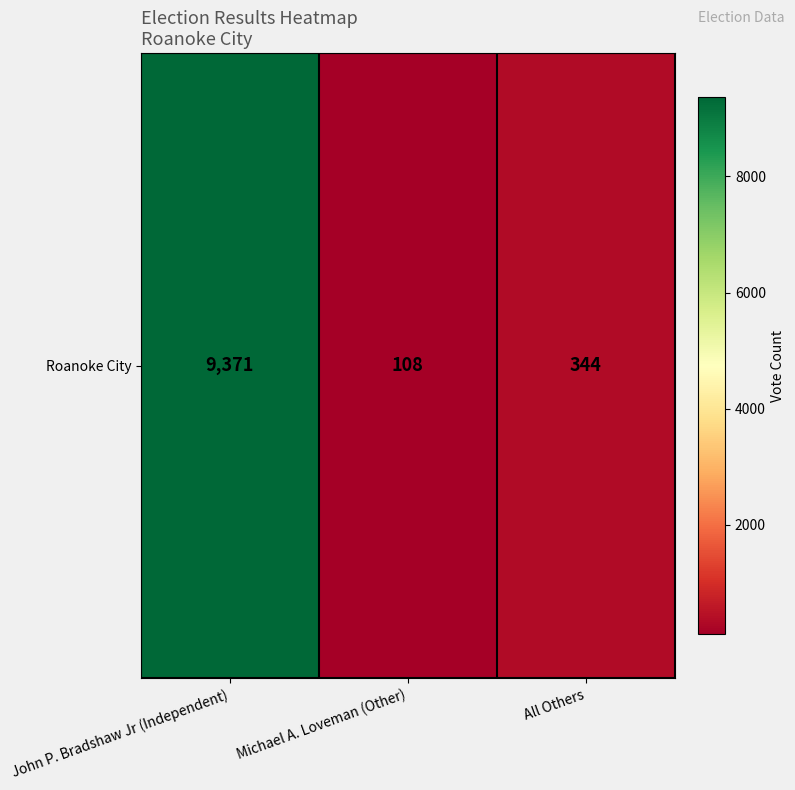

Where is the data nearest to the value 4739?

All Others